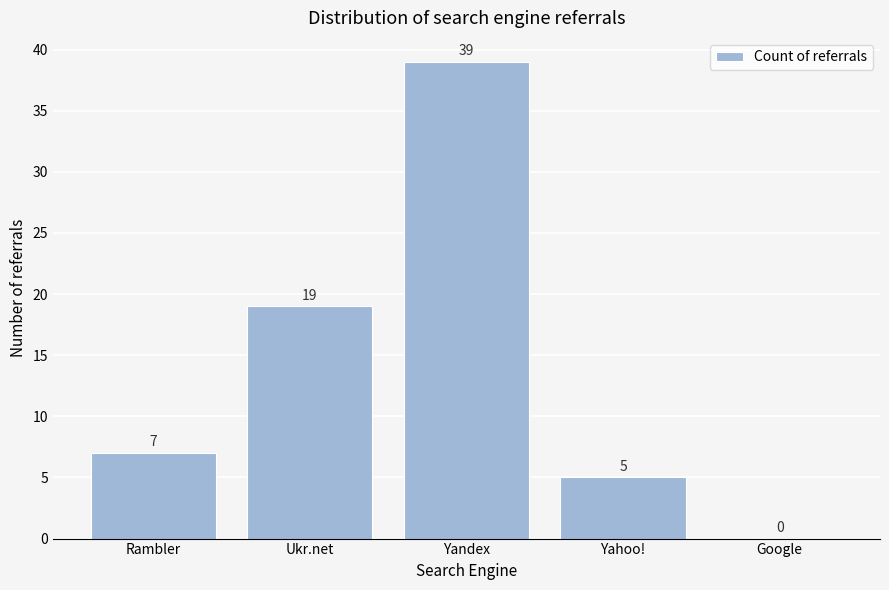

Reading left to right, list all the values displayed in this chart.

Rambler=7	Ukr.net=19	Yandex=39	Yahoo!=5	Google=0